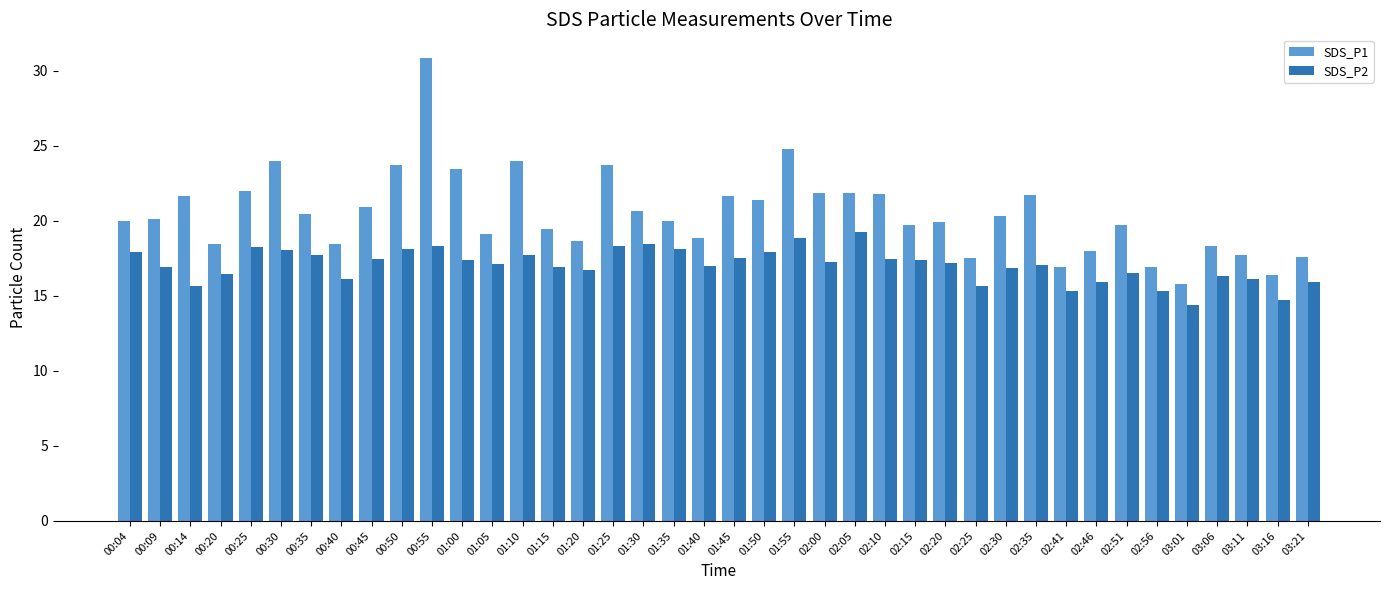

At which category does the chart reach its minimum across all series?

03:01